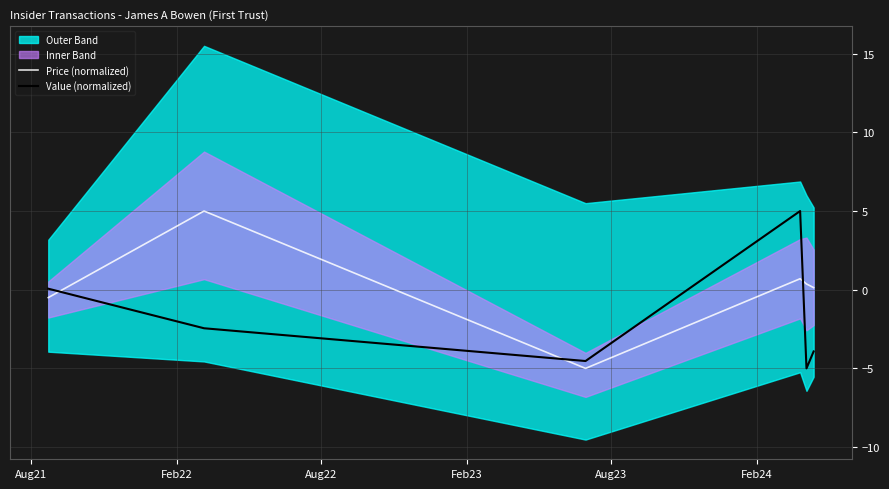

After their last crossing, which series has the higher values: Value (normalized) or Price (normalized)?

Price (normalized)